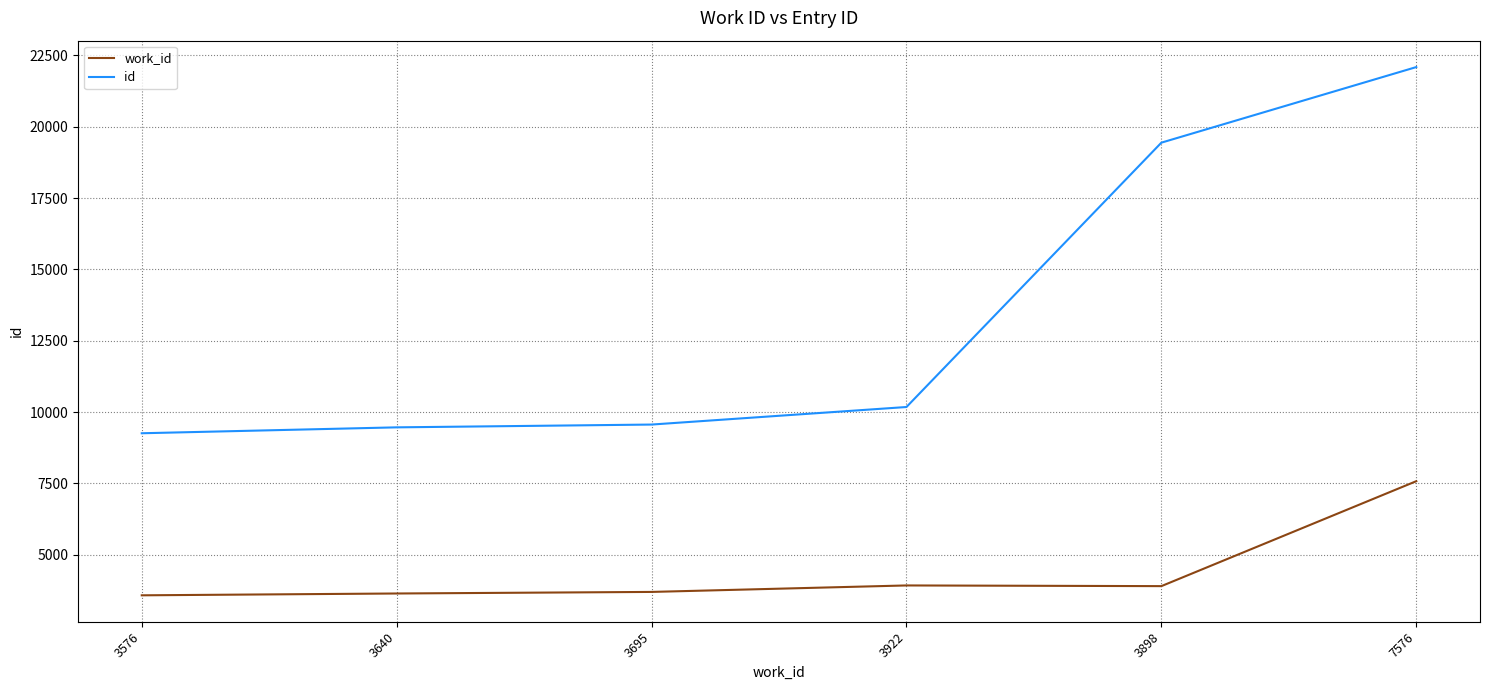

List the series in order of their overall mean, highest first.

id, work_id